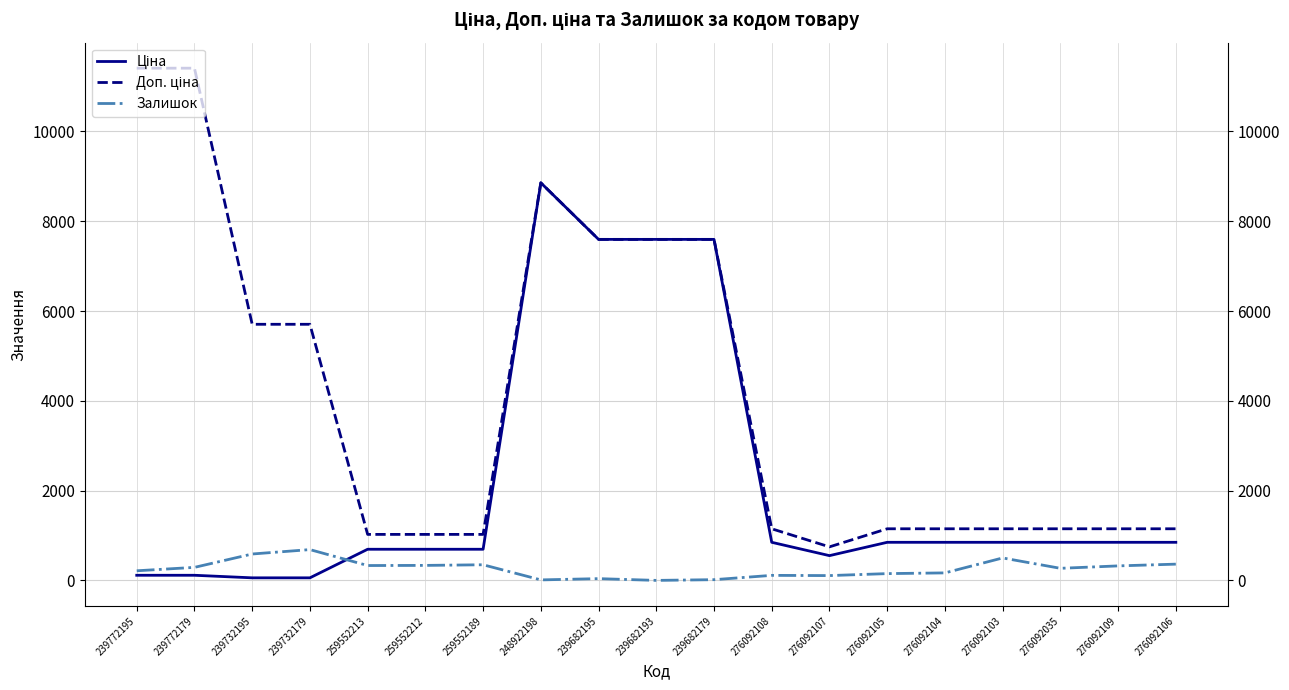

At which category is the sum across all series the highest?

248922198